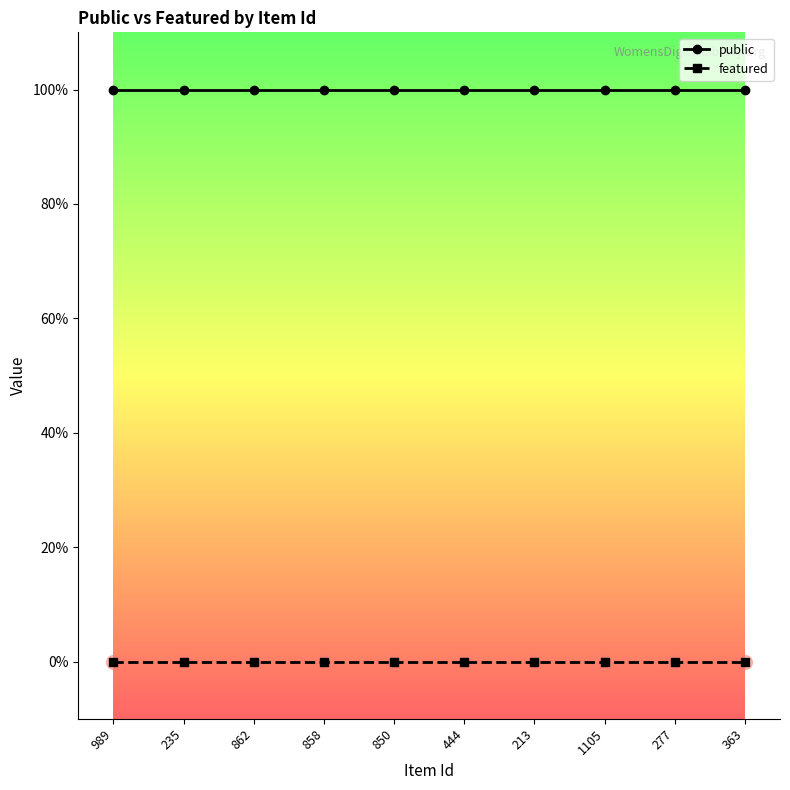

List the series in order of their peak value, lowest first.

featured, public